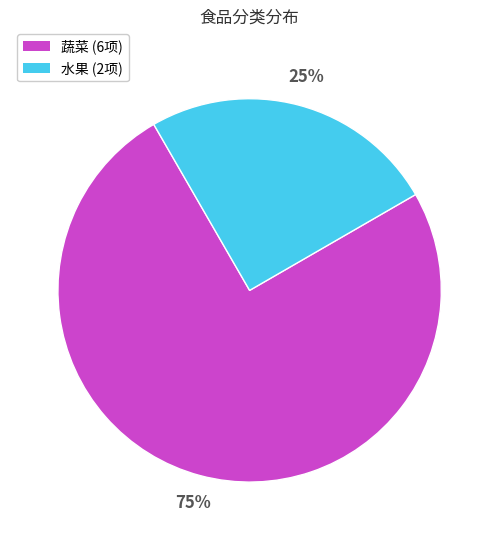

How many segments does this pie chart have?

2